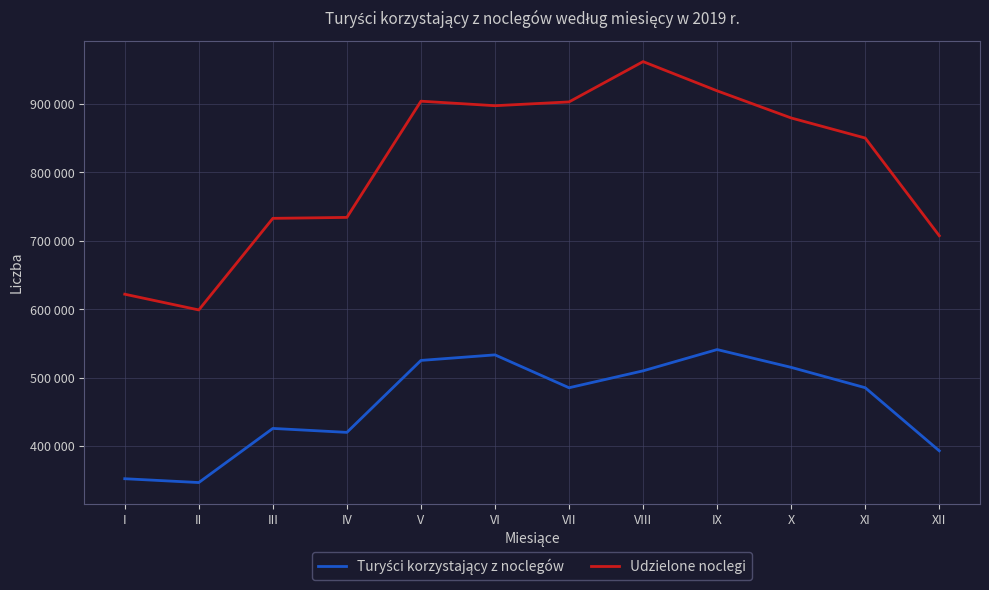

Is this an area chart (filled region under the line)?

No